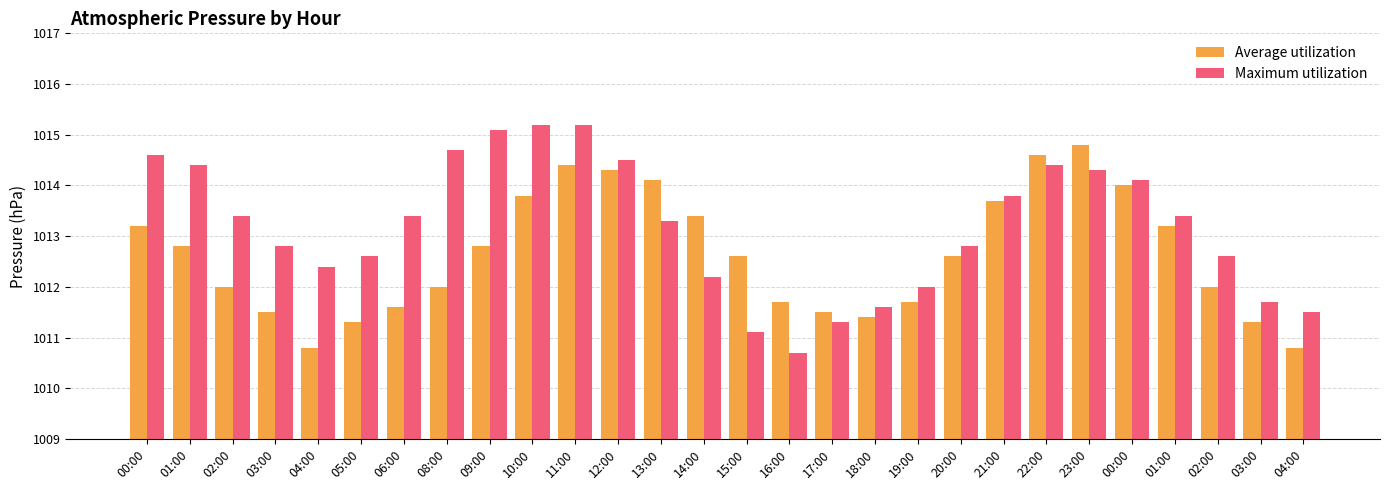

What is the value of the Maximum utilization bar at the 26th from the left?

1013.4